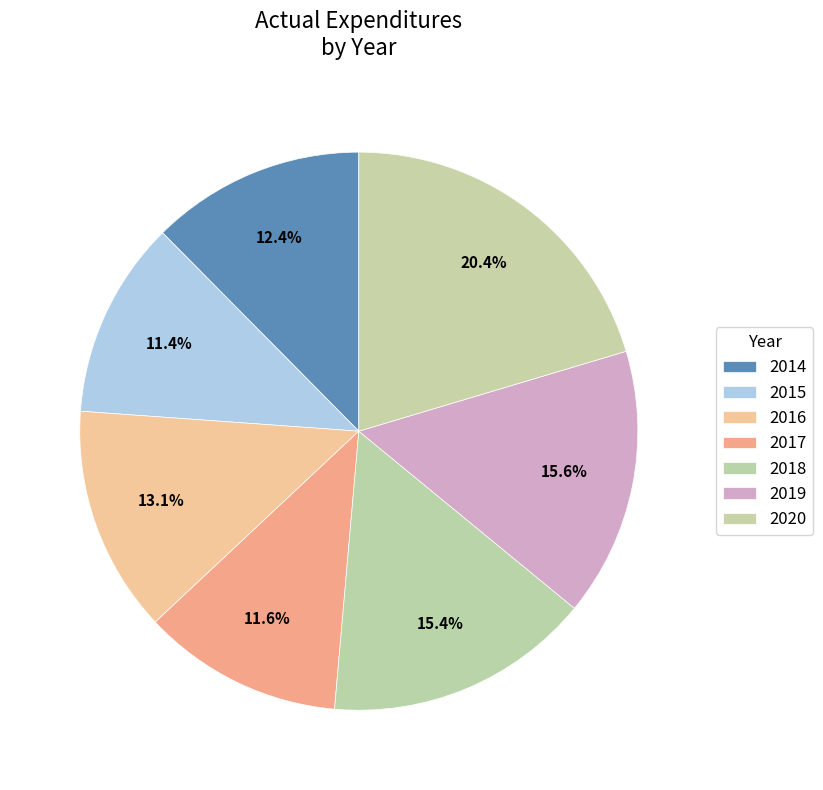

Do 2020 and 2019 together represent more than half of the pie?

No